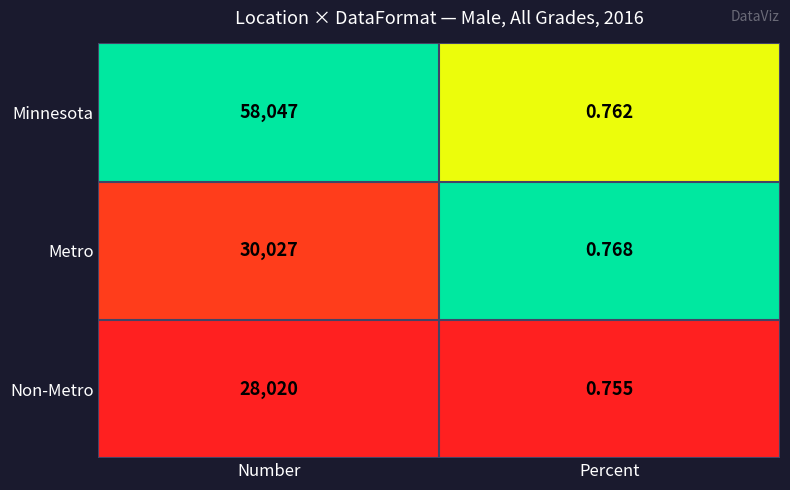

How many data points in Minnesota are less than 58047?

1